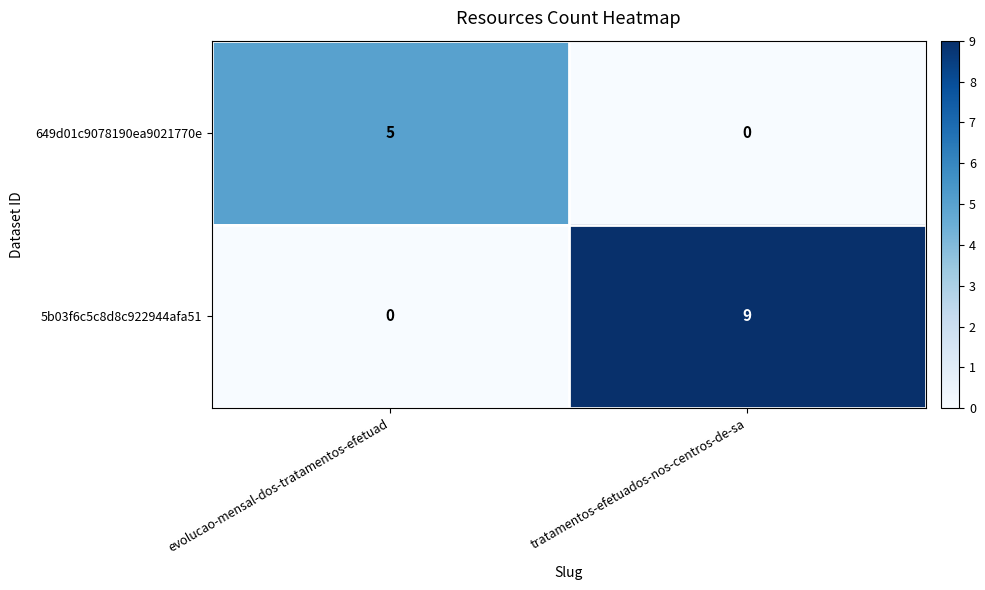

Reading left to right, extract all data points from this chart.

649d01c9078190ea9021770e: 5	0
5b03f6c5c8d8c922944afa51: 0	9